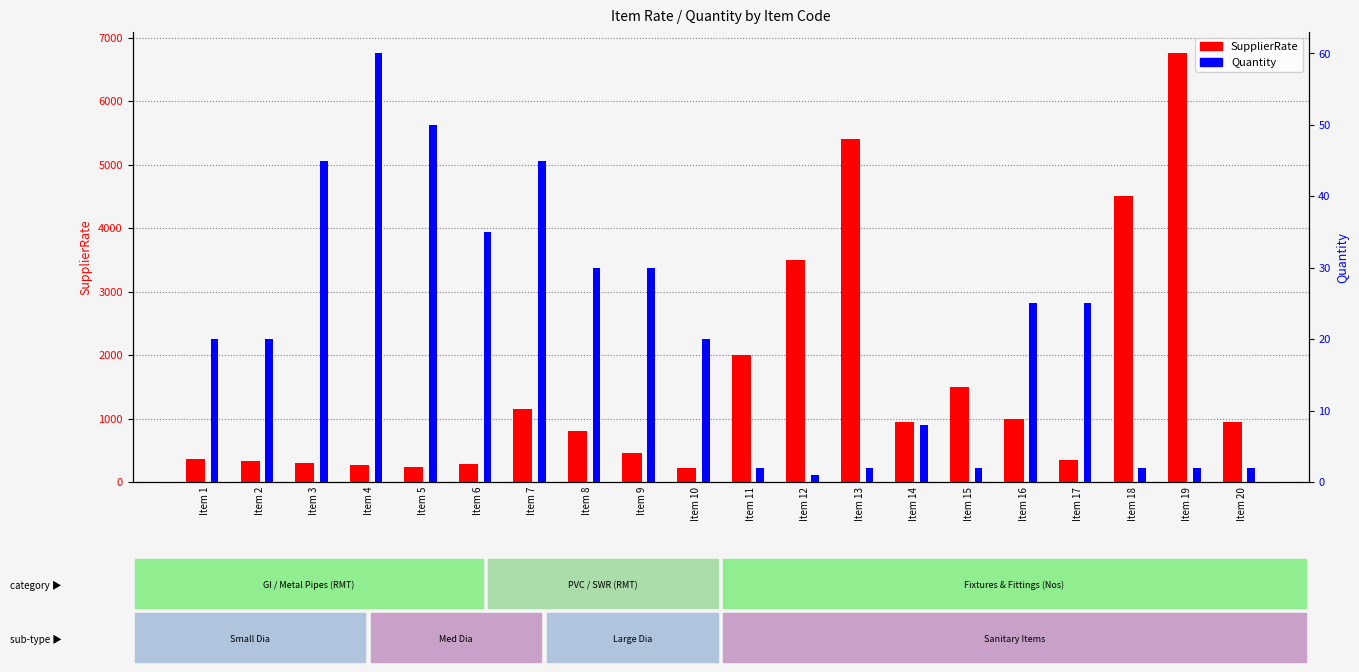

Reading left to right, what are all the values shown in this chart?

SupplierRate: 360	330	305	270	230	280	1150	800	450	220	2000	3500	5400	950	1500	990	350	4500	6750	950
Quantity: 20	20	45	60	50	35	45	30	30	20	2	1	2	8	2	25	25	2	2	2